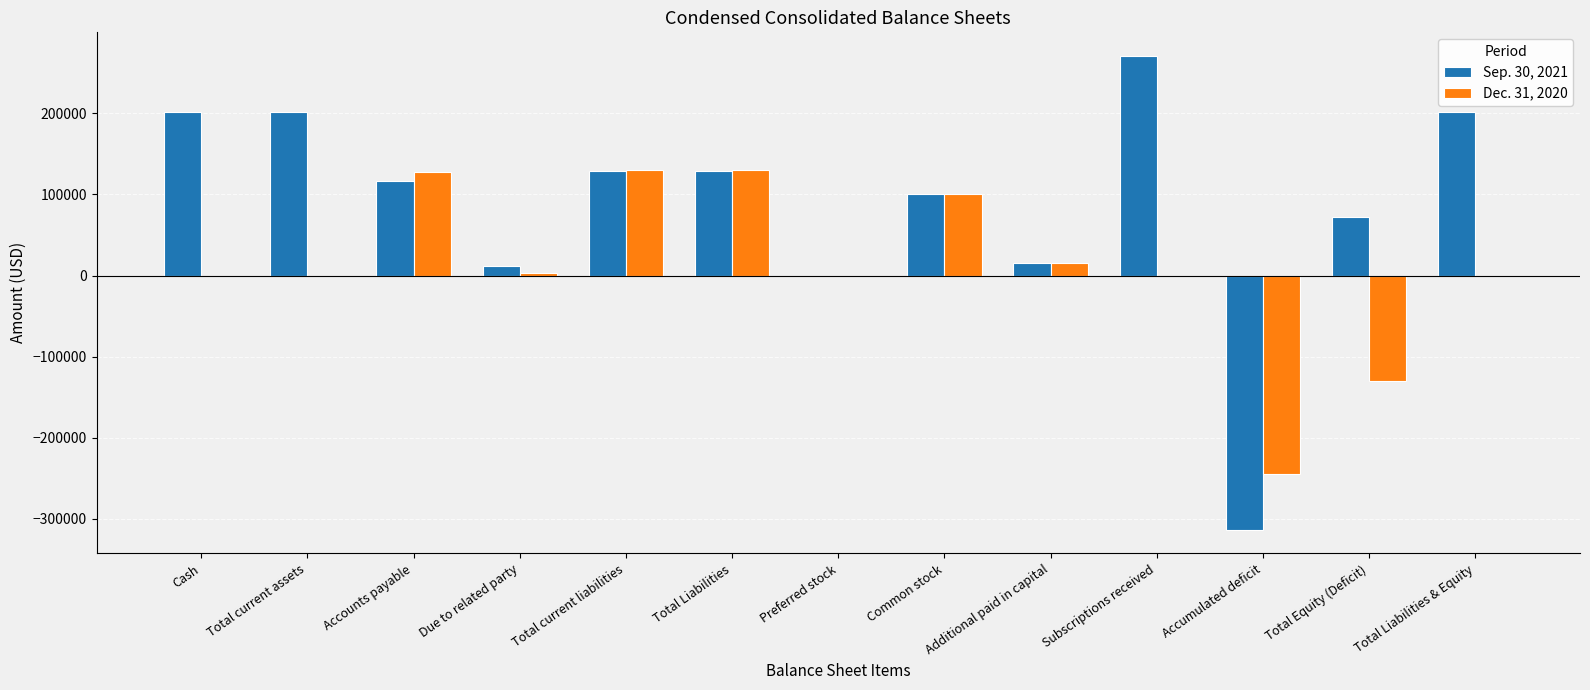

Is the value of Dec. 31, 2020 at Additional paid in capital greater than the value of Sep. 30, 2021 at Total Liabilities?

No